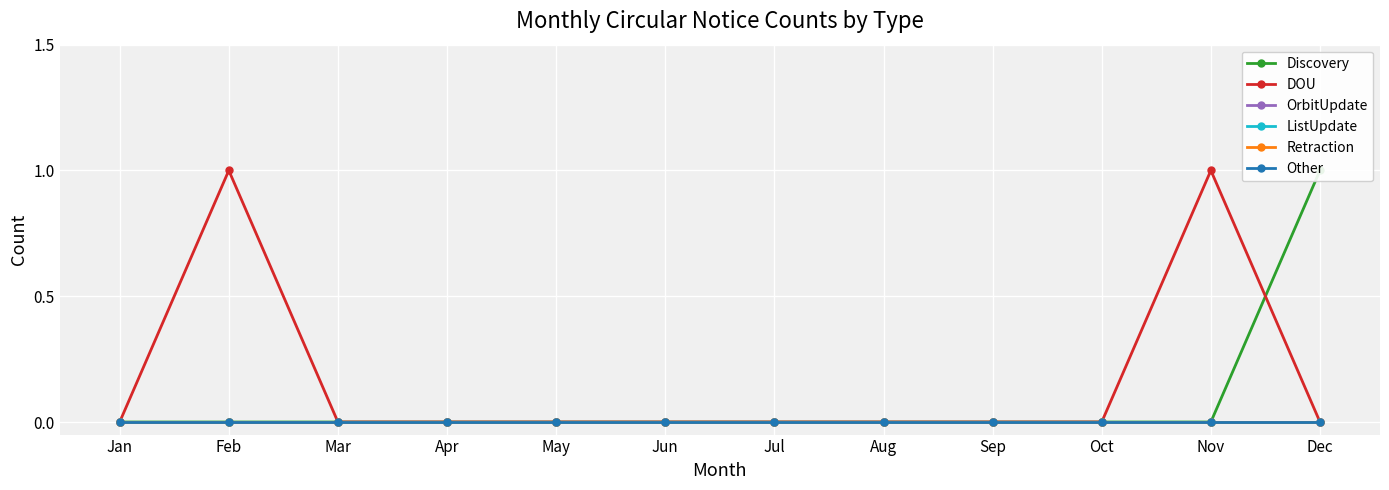

List the series in order of their peak value, lowest first.

OrbitUpdate, ListUpdate, Retraction, Other, Discovery, DOU